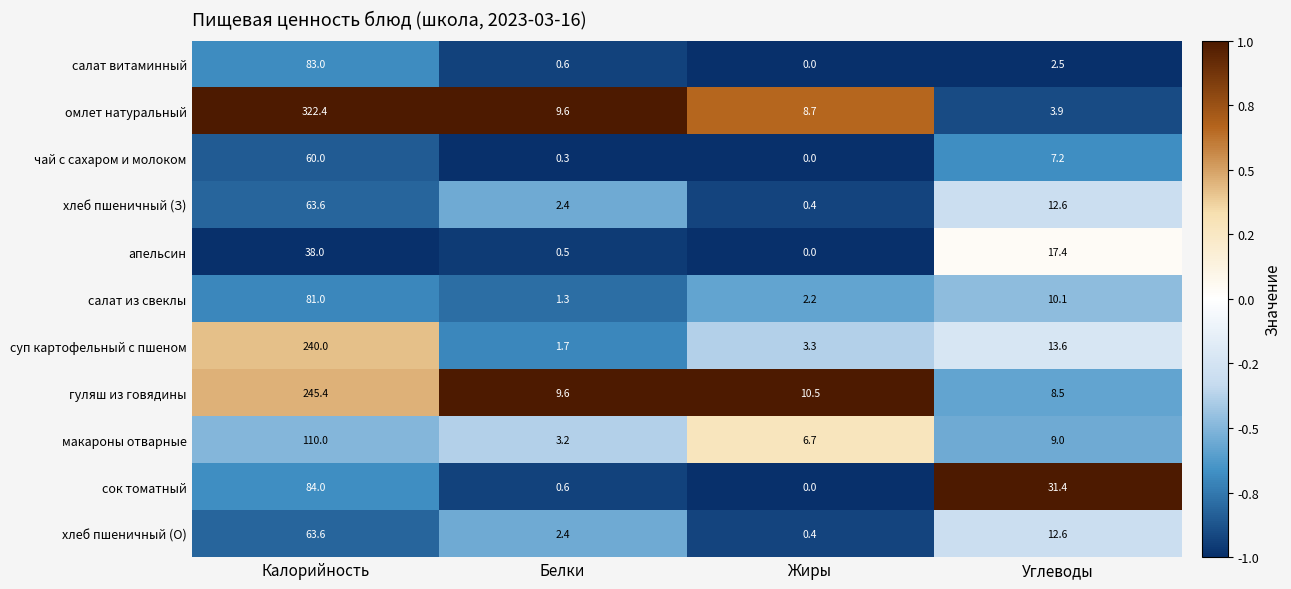

What is the difference between the highest and lowest values at Калорийность?

284.4